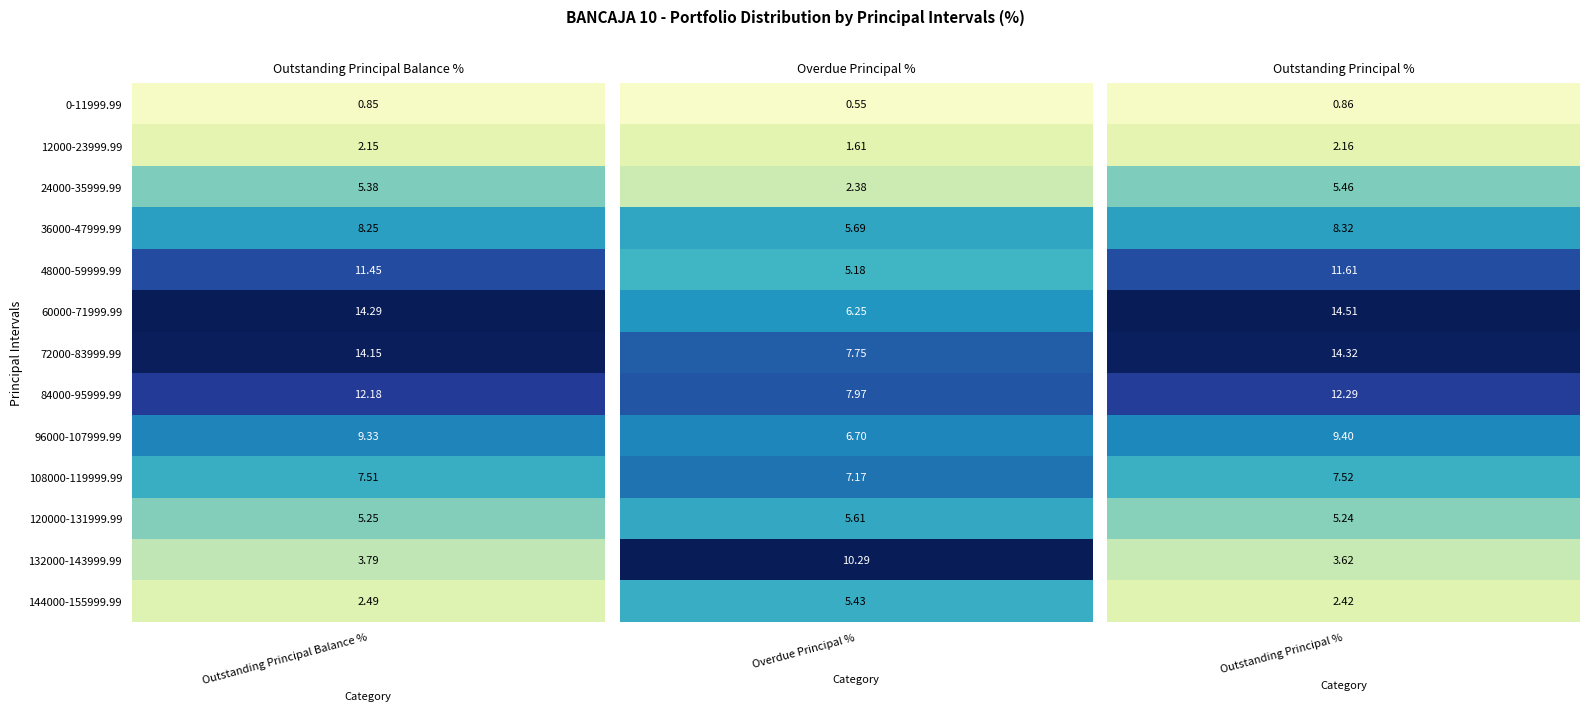

How many values in the 24000-35999.99 series exceed 5?

2